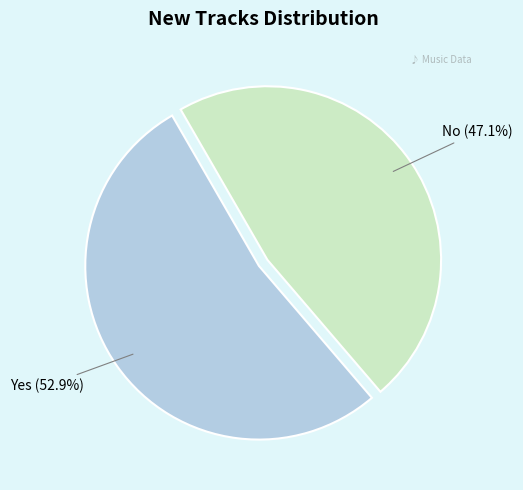

How many slices are in this pie chart?

2